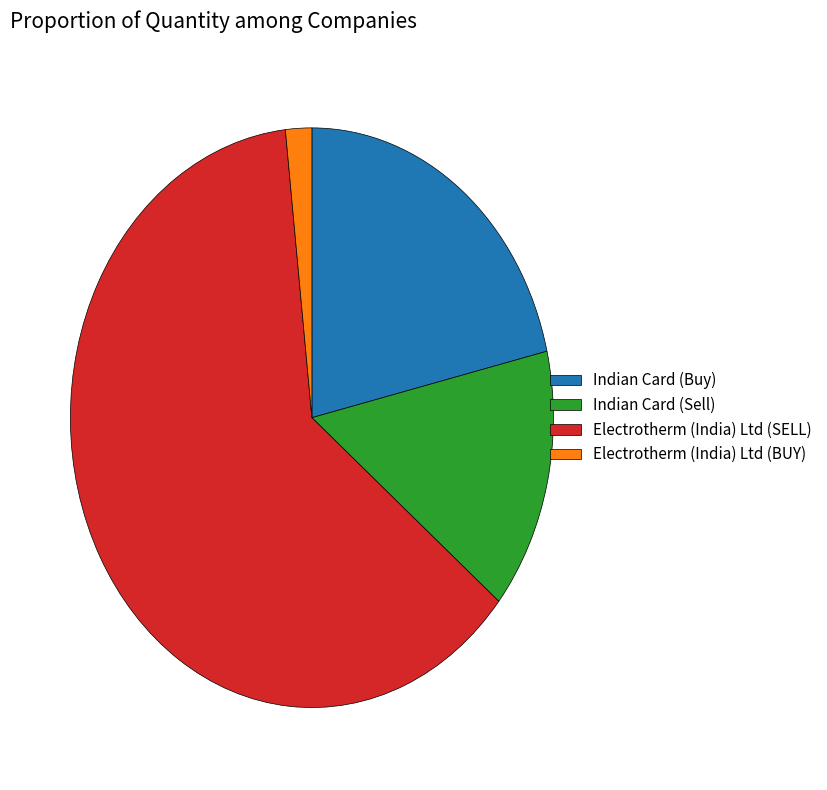

What is the largest slice in the pie chart?

Electrotherm (India) Ltd (SELL)